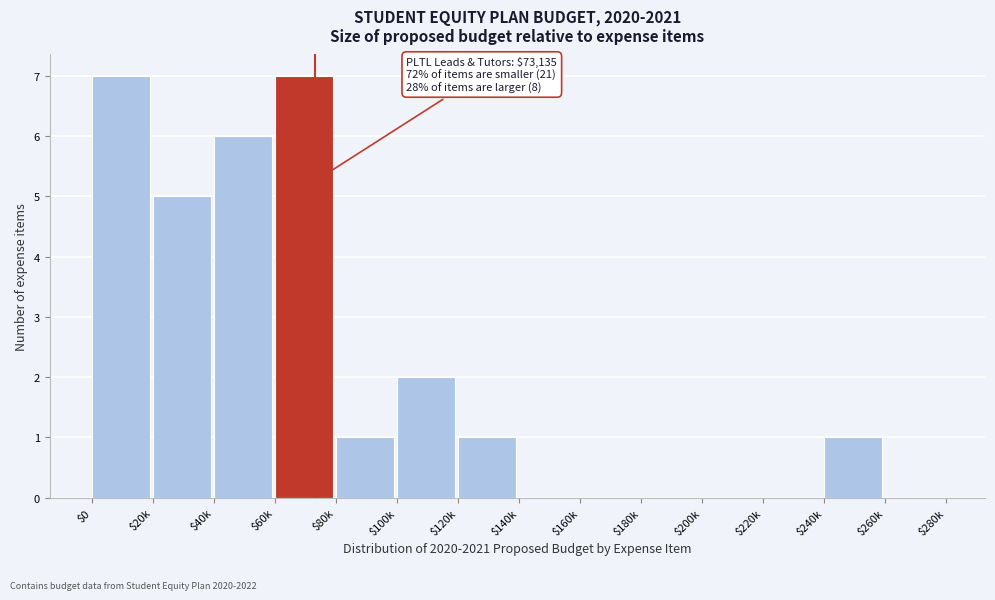

The value at $140k is 4. True or false?

False